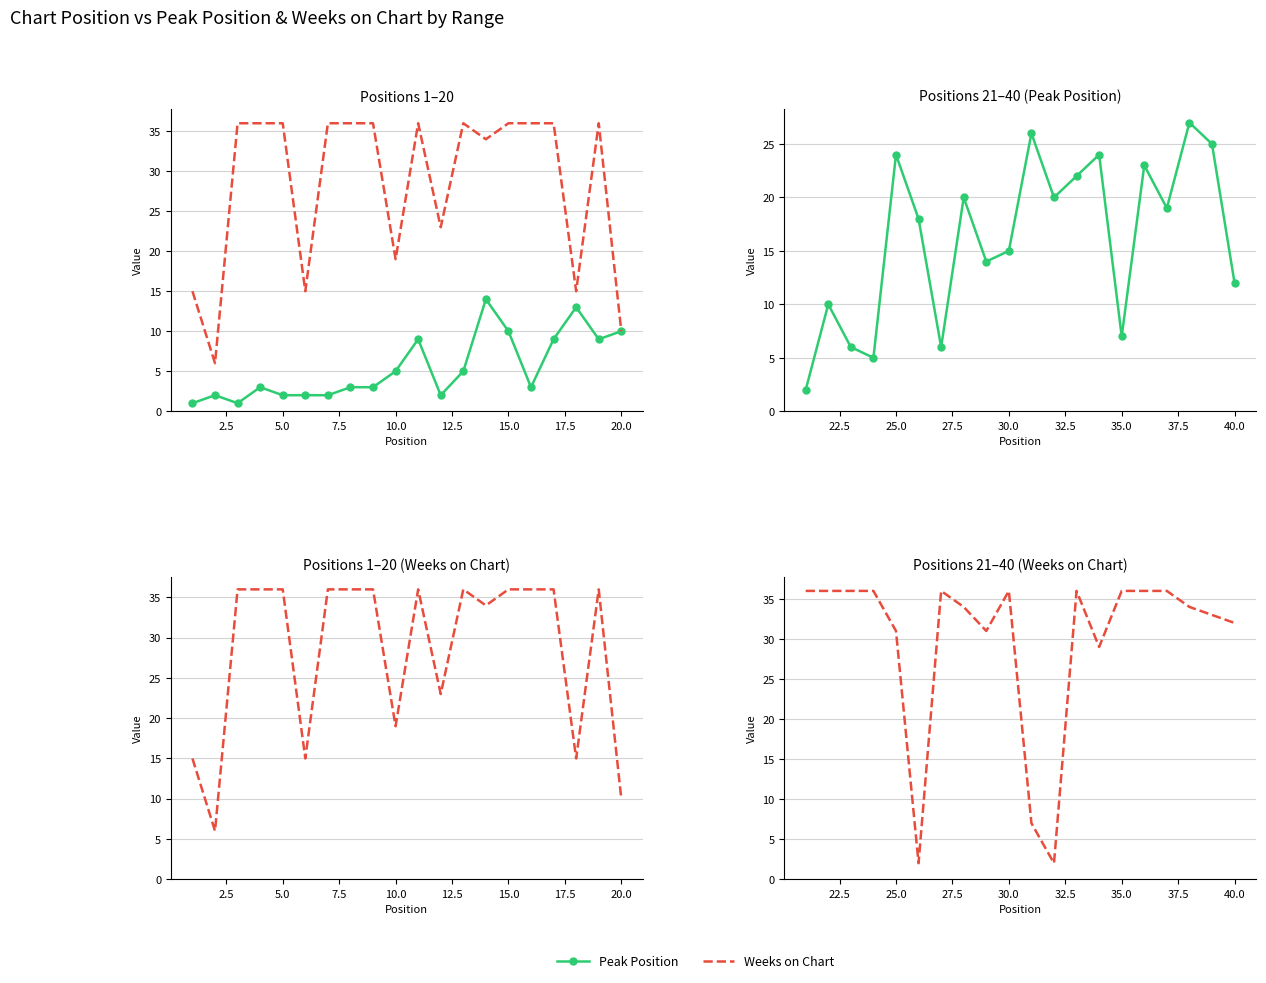

What is the value of the Peak Position point at the 9th from the left?

14